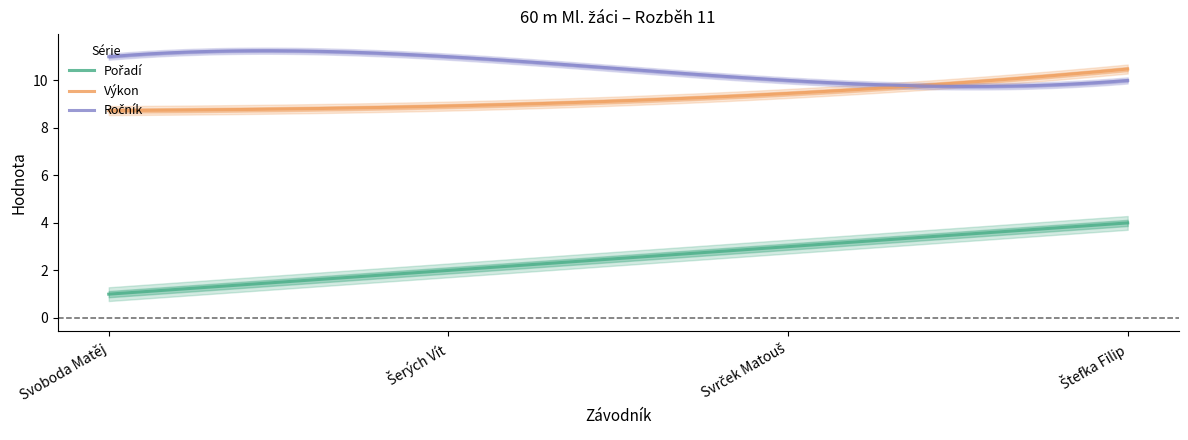

True or false: Ročník has a value of 3.8 at Štefka Filip.

False